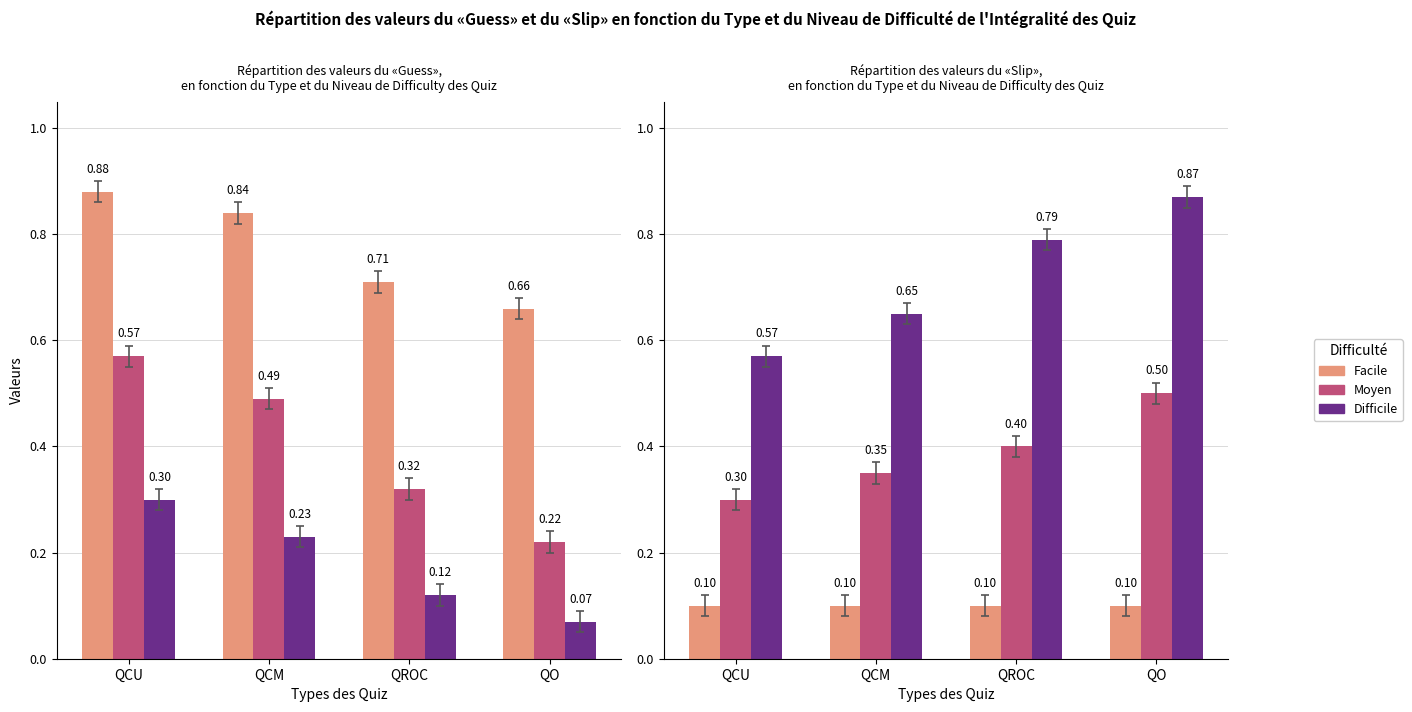

What is the difference between the maximum and minimum values in the Difficile series?

0.3